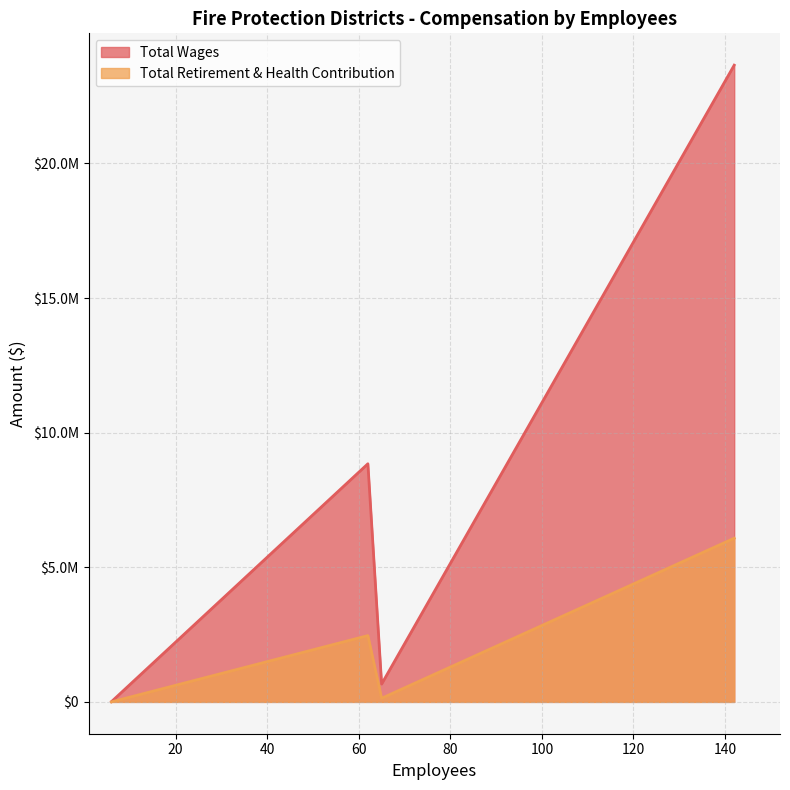

Rank the categories by Total Retirement & Health Contribution value from highest to lowest.

142, 62, 65, 6